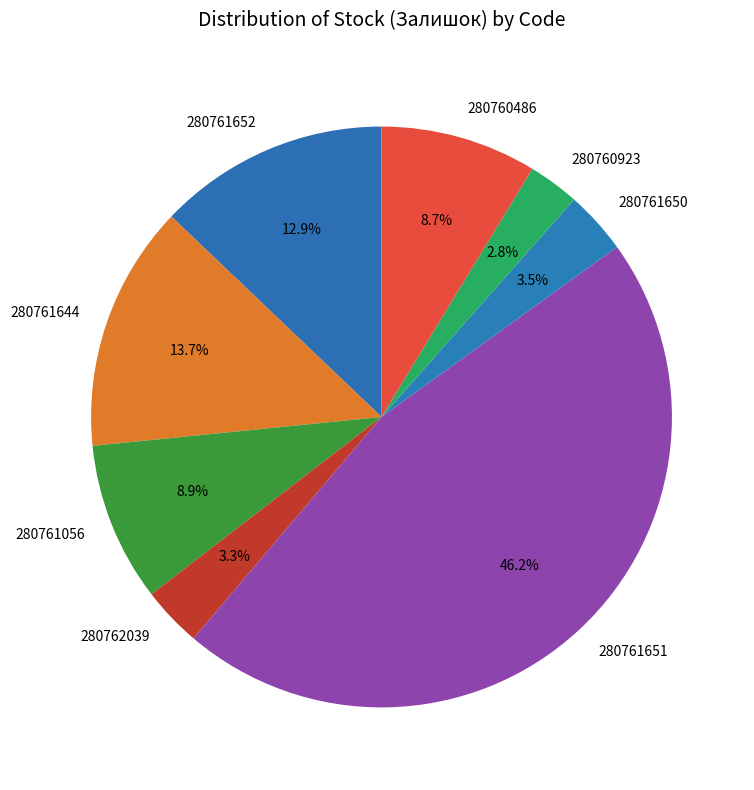

Which category has the biggest portion of the pie?

280761651